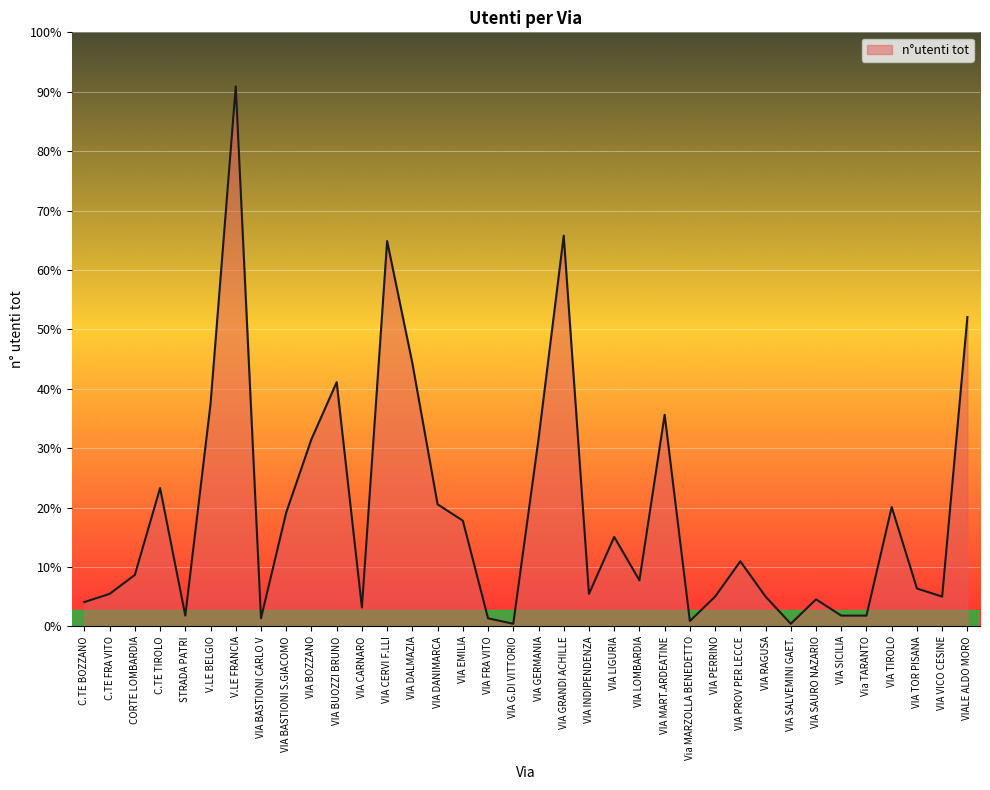

At which category does the data reach its first local peak?

C.TE TIROLO